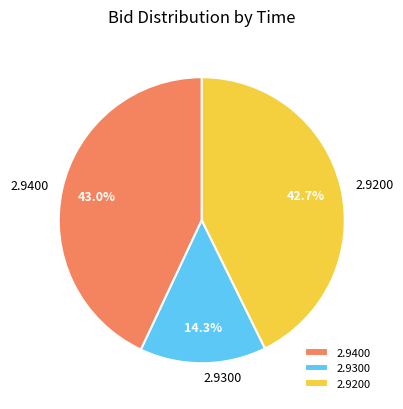

Is there any slice that represents more than half of the pie?

No